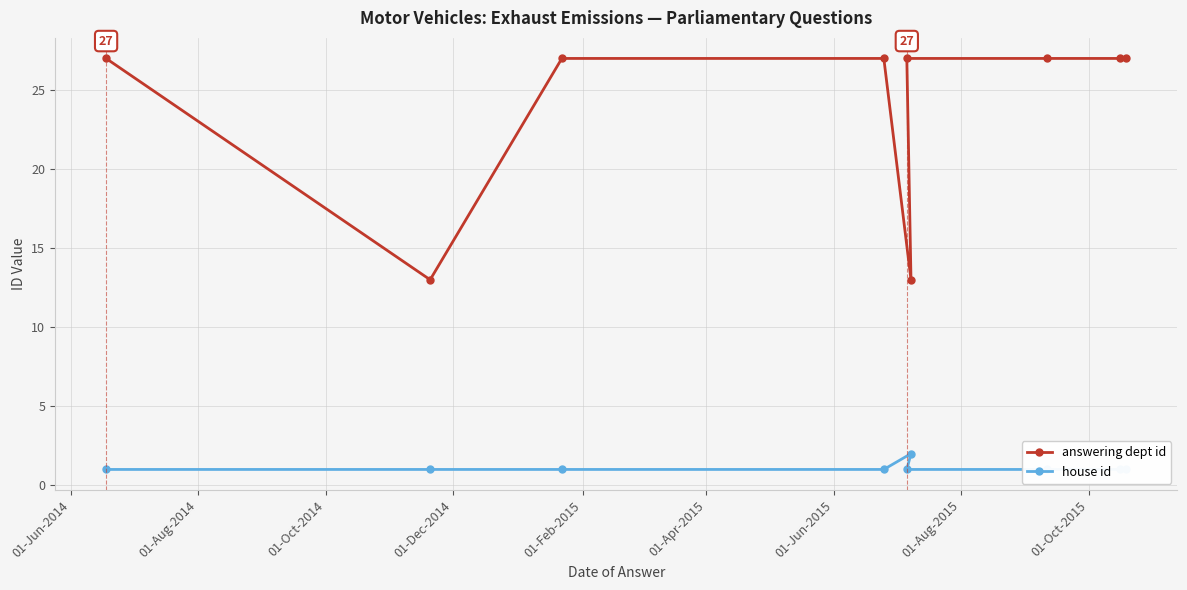

True or false: answering dept id and house id intersect in this chart.

False